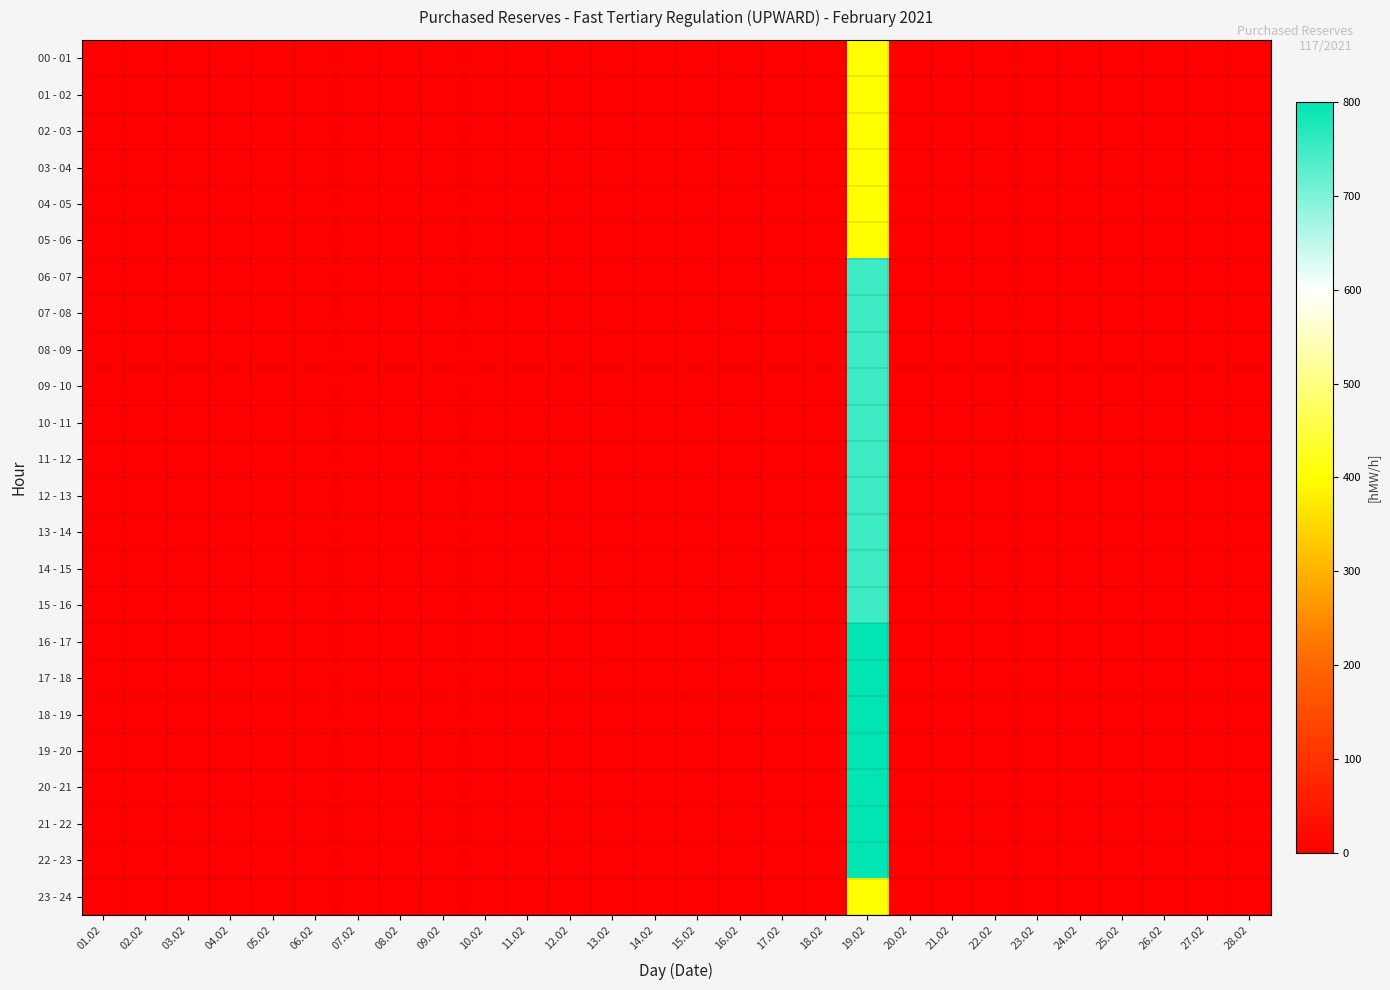

Rank the series at 26.02 from highest to lowest value.

00 - 01, 01 - 02, 02 - 03, 03 - 04, 04 - 05, 05 - 06, 06 - 07, 07 - 08, 08 - 09, 09 - 10, 10 - 11, 11 - 12, 12 - 13, 13 - 14, 14 - 15, 15 - 16, 16 - 17, 17 - 18, 18 - 19, 19 - 20, 20 - 21, 21 - 22, 22 - 23, 23 - 24